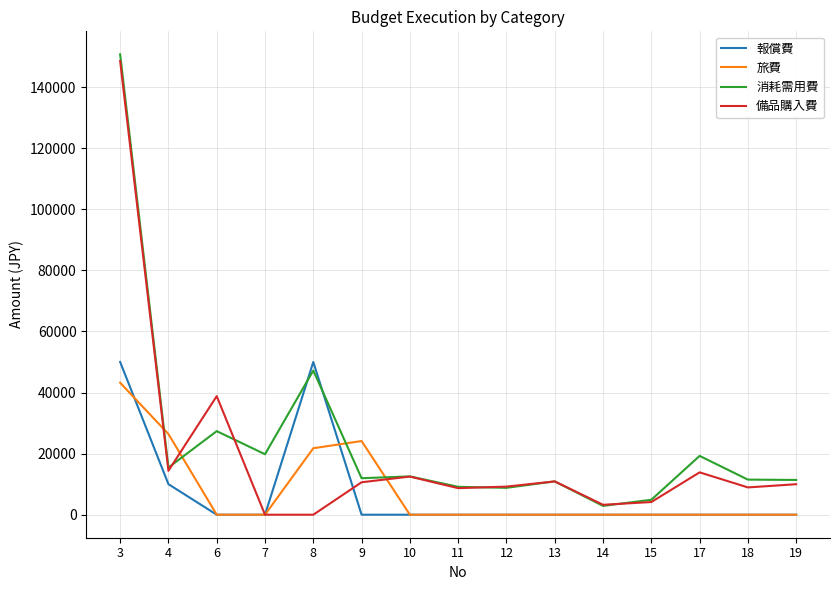

What is the highest value of the 備品購入費 series?

148500